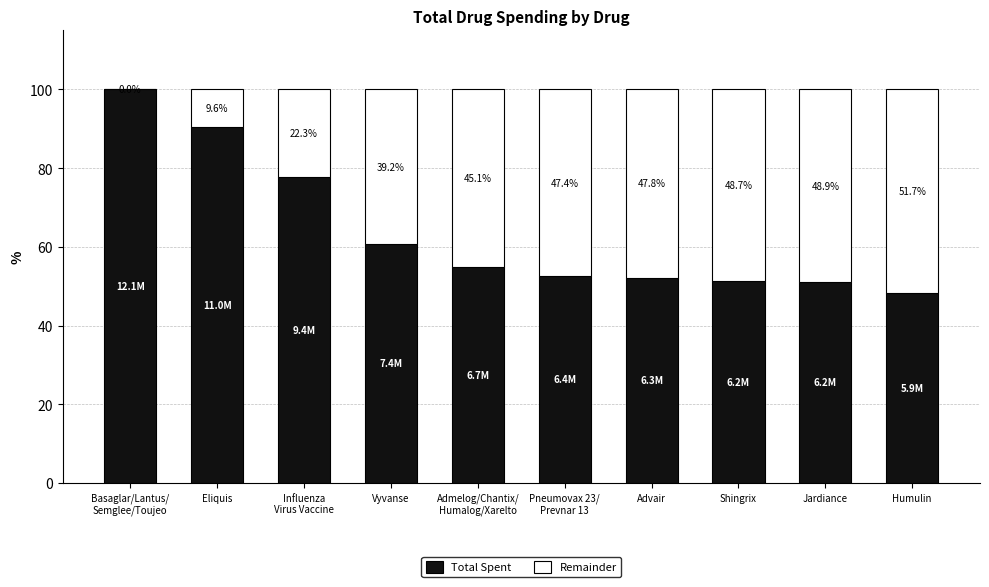

What is the maximum value for Total Spent?

100.0